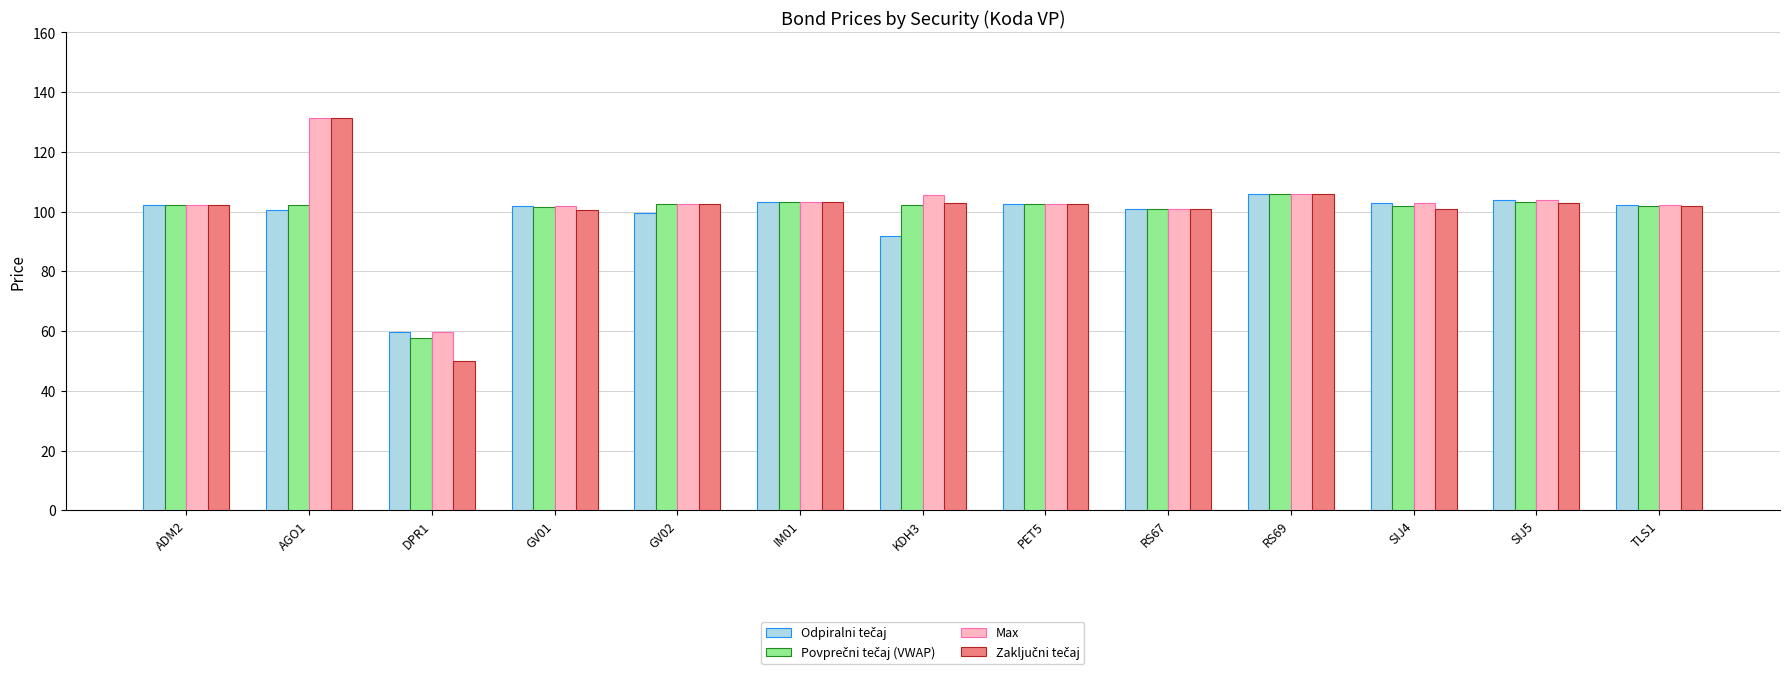

What is the average value of the Max series?

101.9